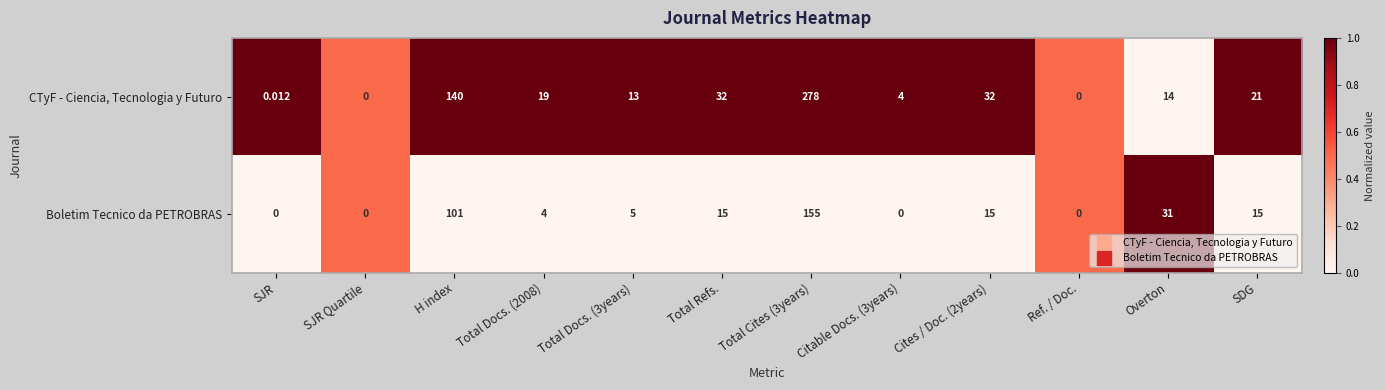

Where does the Boletim Tecnico da PETROBRAS series first go above 15?

H index